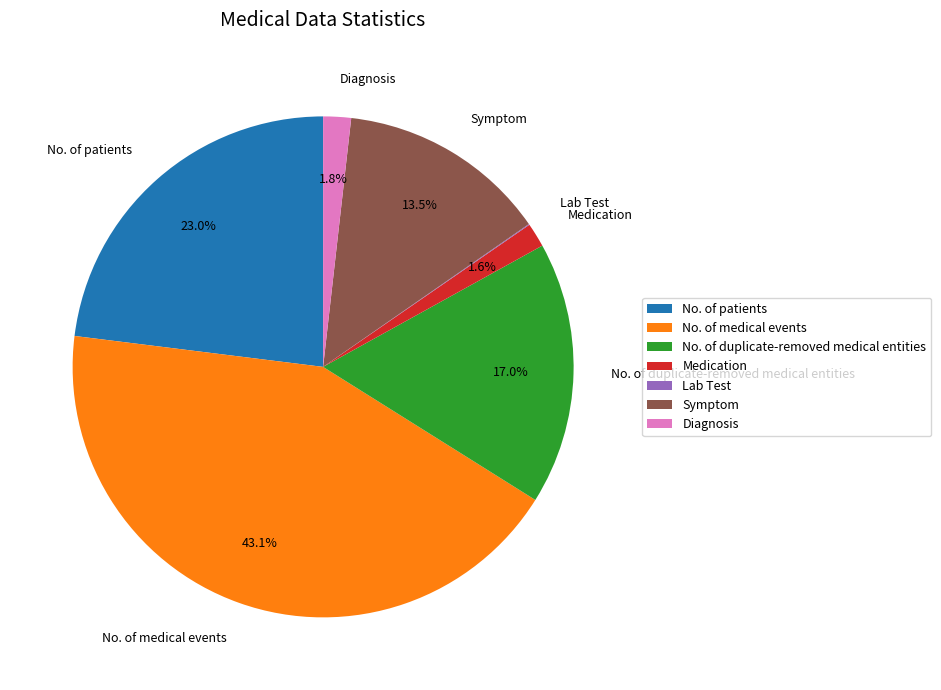

Which category has the biggest portion of the pie?

No. of medical events